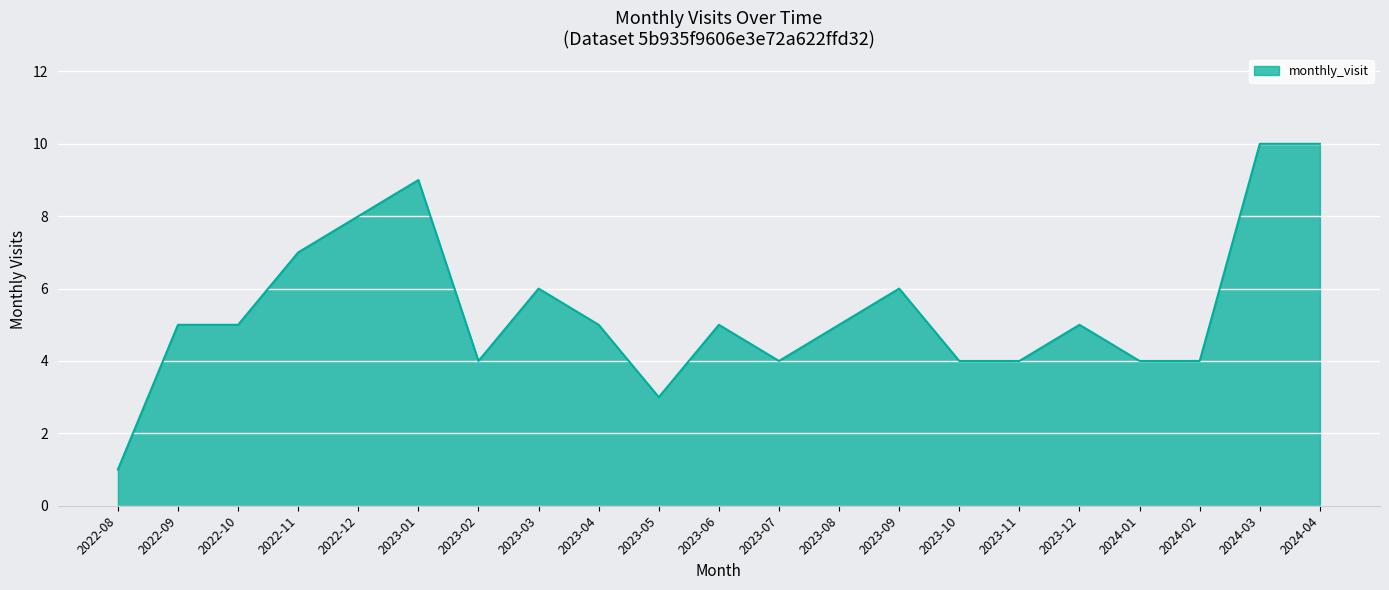

What is the sum of the values at 2023-12 and 2022-09?

10